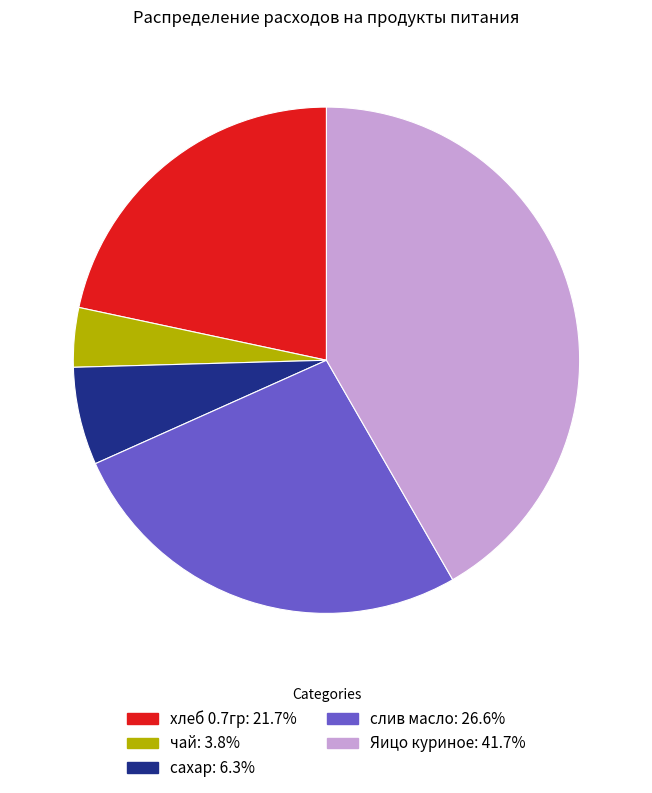

Does Яицо куриное represent more than half of the total?

No